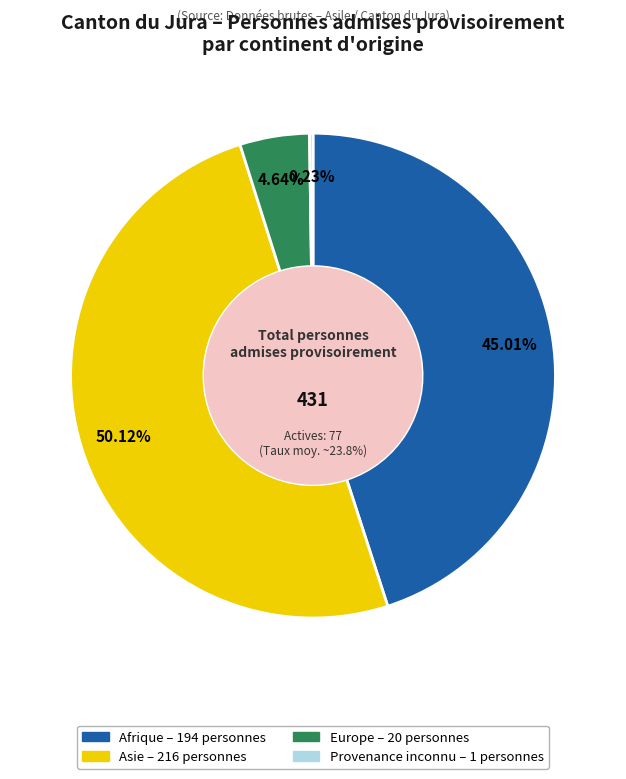

To the nearest percent, what is the difference between the Provenance inconnu and Europe slice percentages?

4%